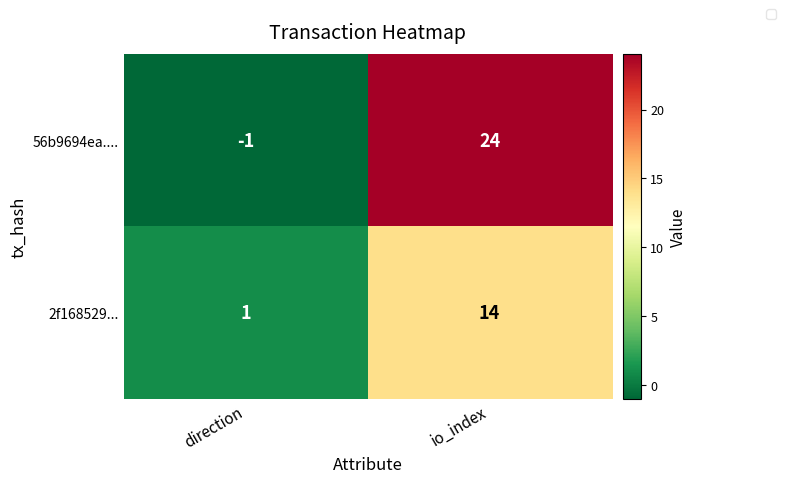

How many distinct data groups are displayed?

2